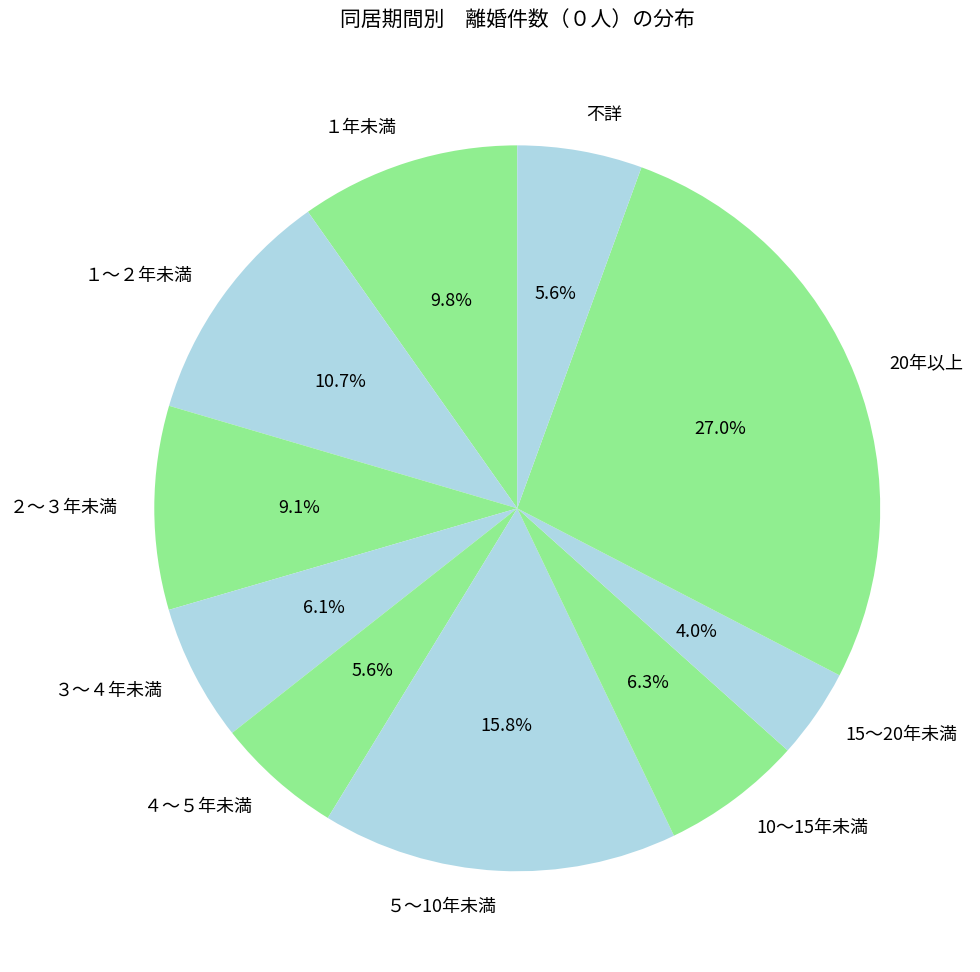

To the nearest percent, what is the difference between the １年未満 and 不詳 slice percentages?

4%